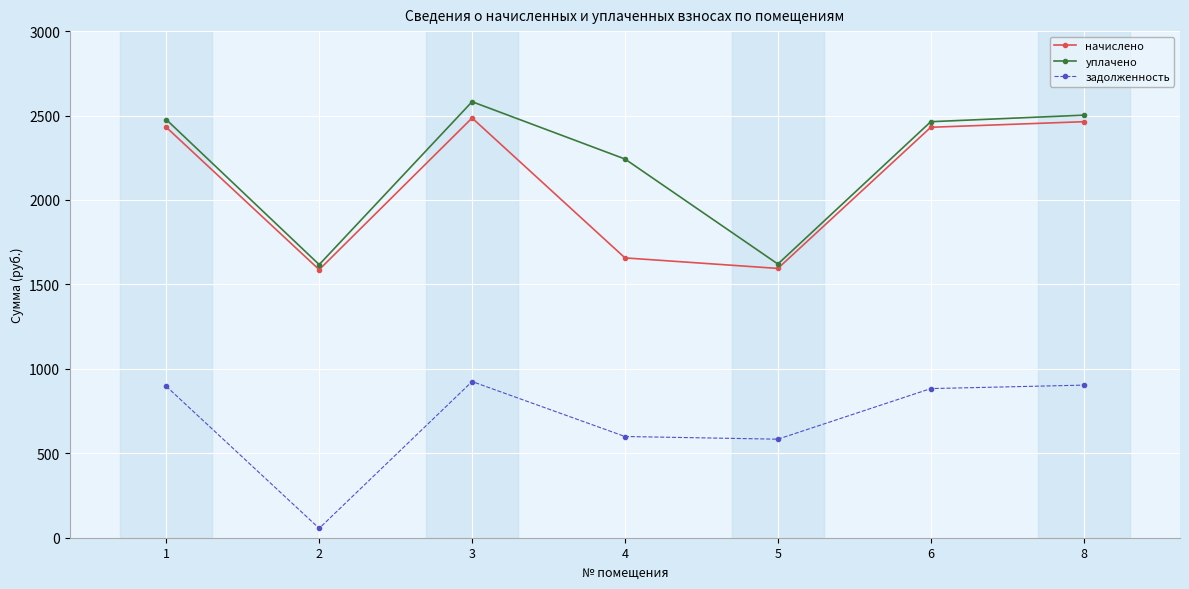

What is the difference between the maximum and minimum values in the задолженность series?

869.4